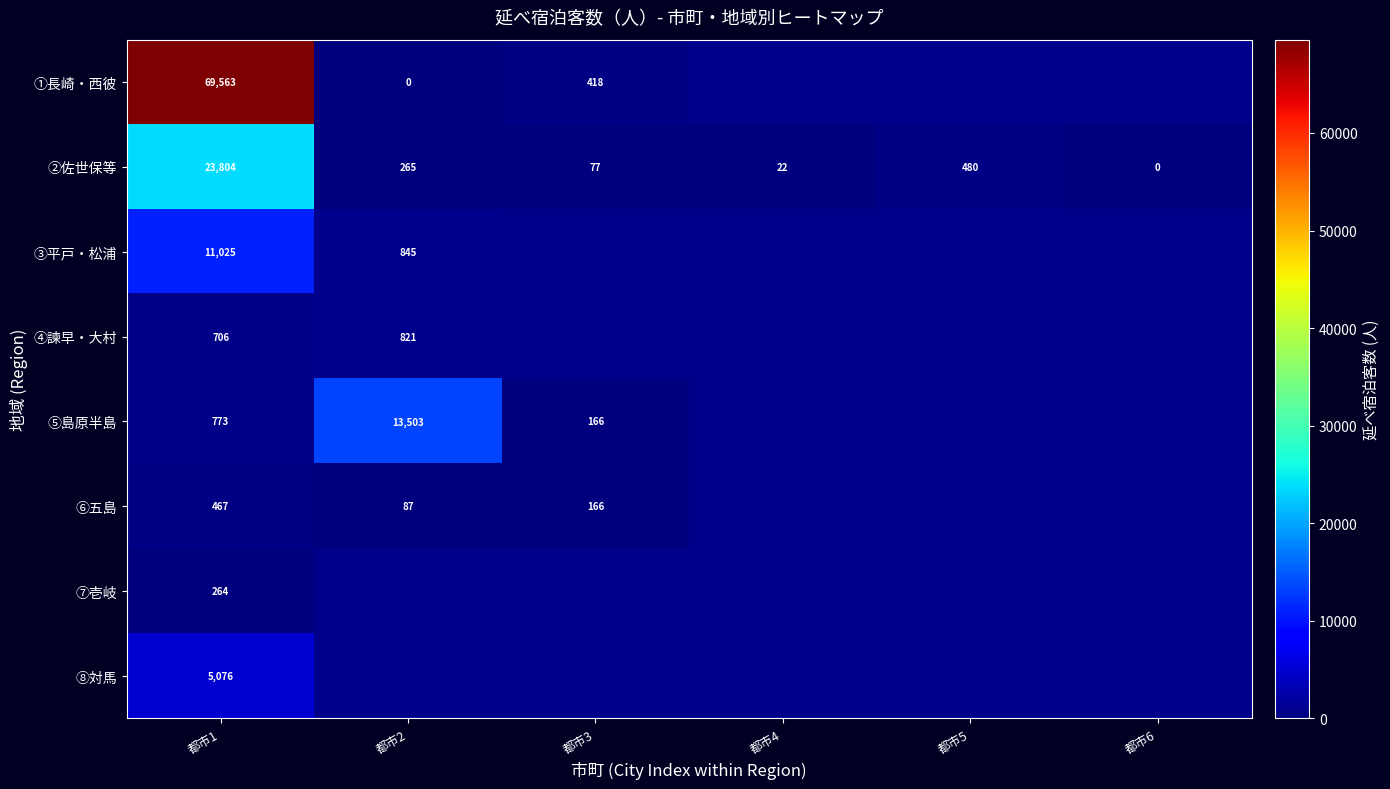

At which category is the sum across all series the highest?

都市1